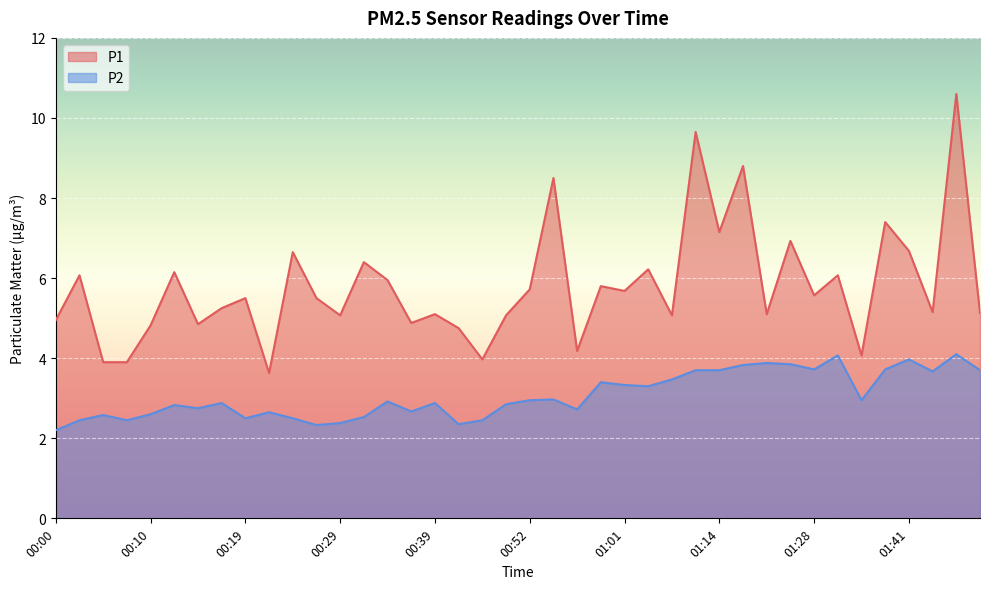

Which category has the highest value across all series?

01:46